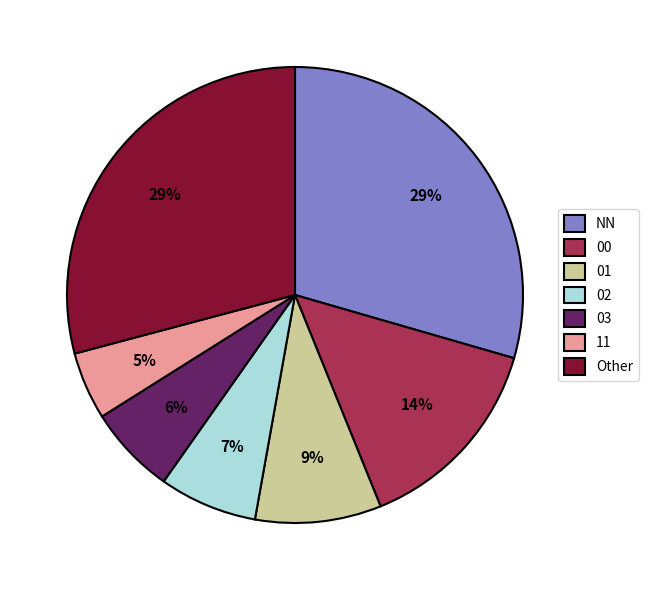

Which category has the smallest portion of the pie?

11